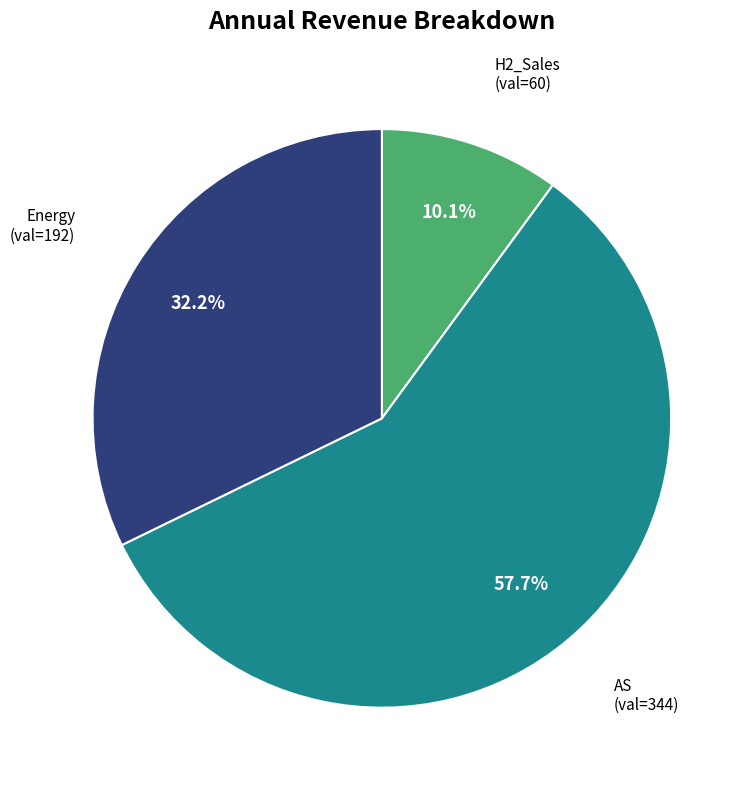

How many segments does this pie chart have?

3